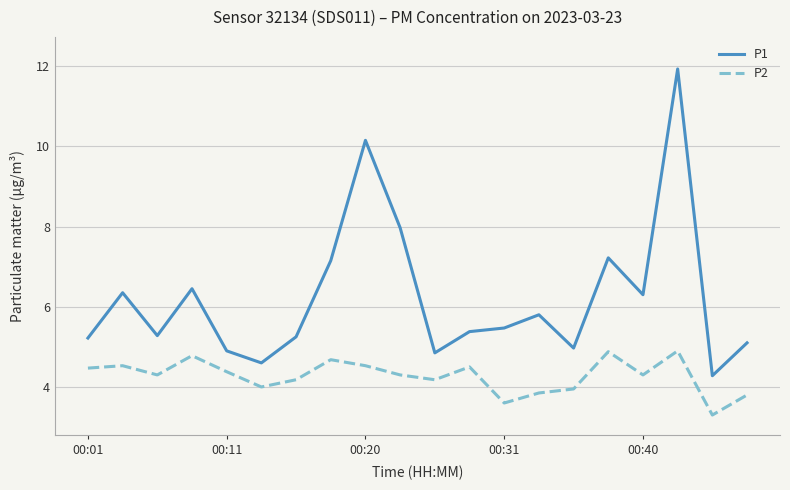

True or false: P2 has more than 2 points higher than both neighbors.

True